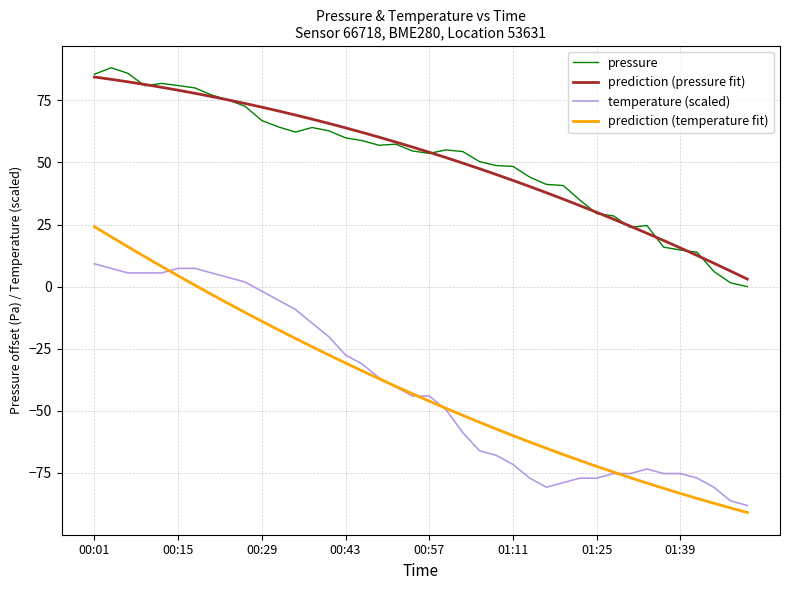

What is the minimum value shown in the chart?

-91.0